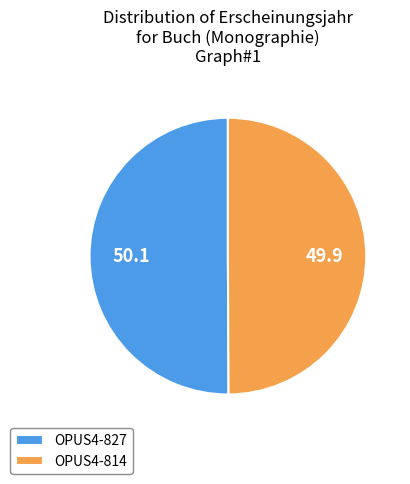

Count the number of slices in the pie.

2